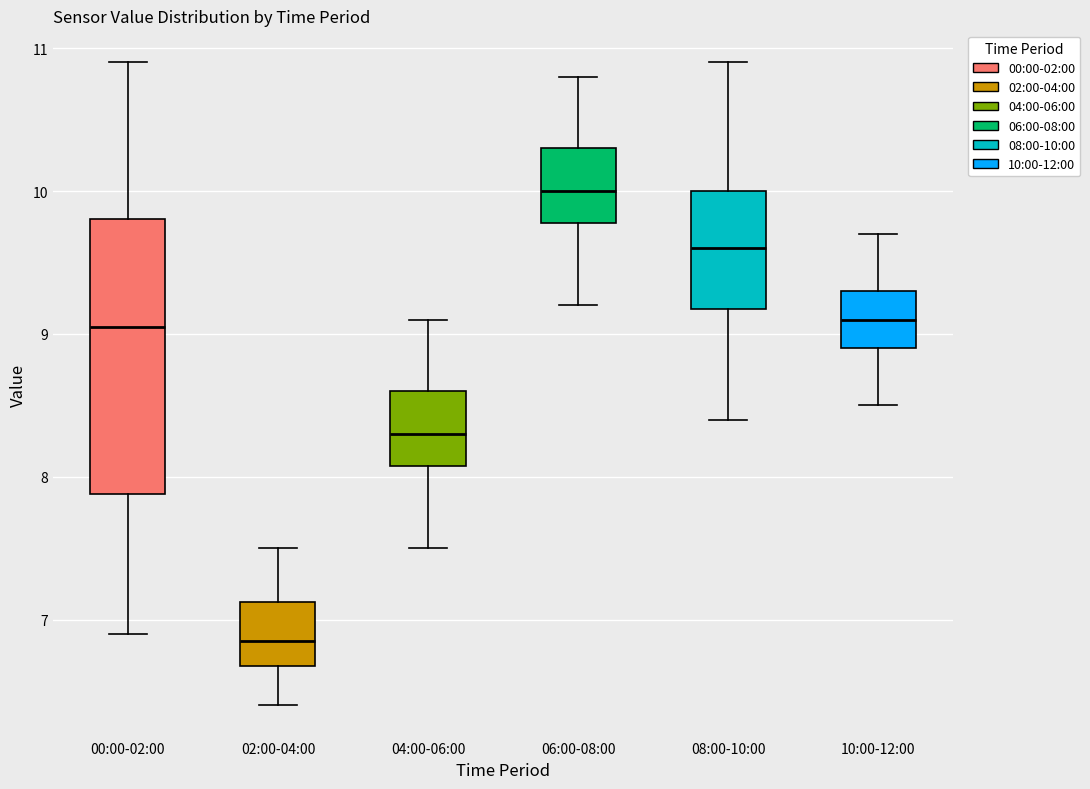

Reading left to right, transcribe this box plot: for each box, give where its median line is, the range the box spans, and where its two whiskers end, as read against the y-axis. The values are not printed on the chart, so give them approximately, as read against the axis.

00:00-02:00: median 9.1, box 7.9 to 9.8, whiskers 6.9 to 10.9
02:00-04:00: median 6.9, box 6.7 to 7.1, whiskers 6.4 to 7.5
04:00-06:00: median 8.3, box 8.1 to 8.6, whiskers 7.5 to 9.1
06:00-08:00: median 10.0, box 9.8 to 10.3, whiskers 9.2 to 10.8
08:00-10:00: median 9.6, box 9.2 to 10.0, whiskers 8.4 to 10.9
10:00-12:00: median 9.1, box 8.9 to 9.3, whiskers 8.5 to 9.7